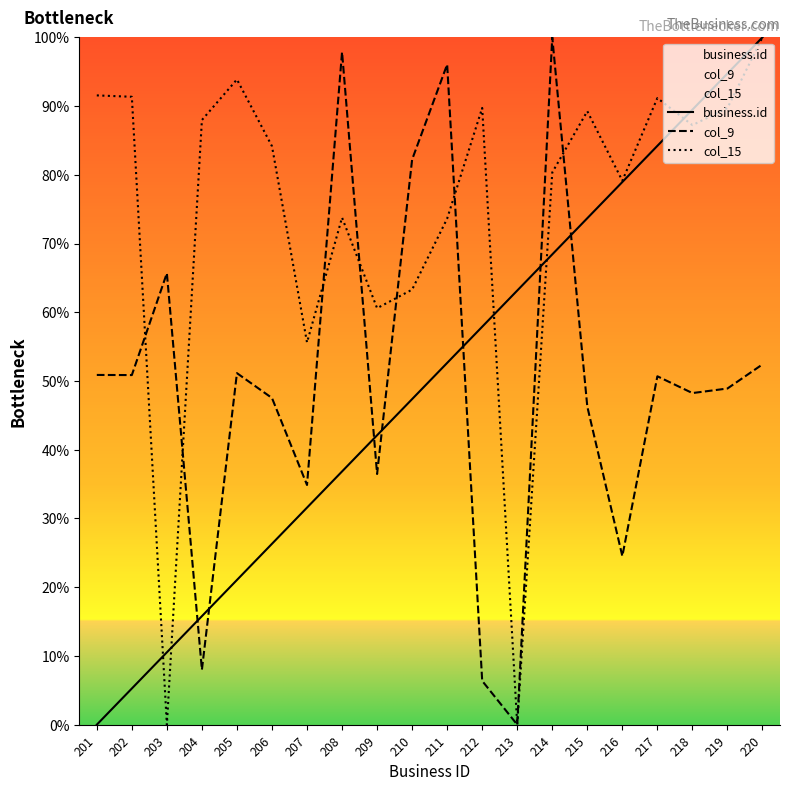

True or false: col_15 has more than 0 points higher than both neighbors.

True